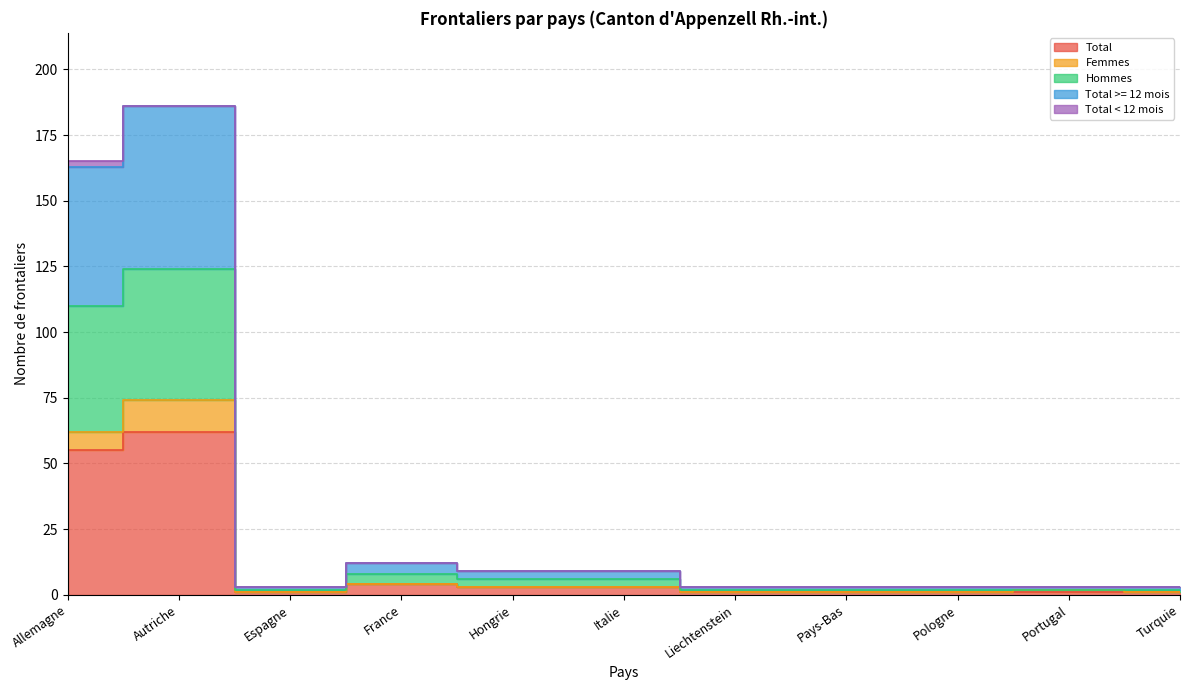

What is the average value of the Total series?

12